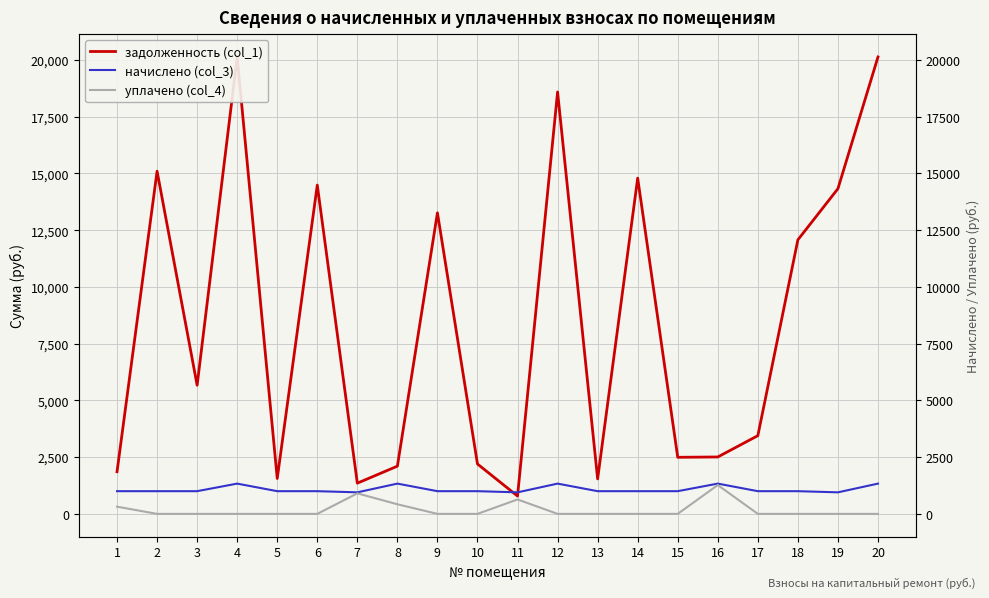

The value of уплачено (col_4) at 5 is 0.0. True or false?

True